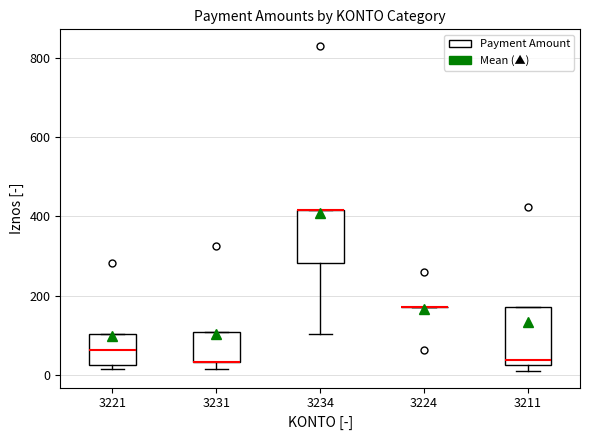

Reading left to right, read every box against the y-axis: the position of its median line, the range the box covers, and the ends of its whiskers. The values are not printed on the chart, so give them approximately, as read against the axis.

3221: median 60, box 20 to 100, whiskers 20 (just below the box's lower edge) to 100
3231: median 40 (drawn on the box's lower edge), box 40 to 100, whiskers 20 to 100
3234: median 420 (drawn on the box's upper edge), box 280 to 420, whiskers 100 to 420
3224: box collapsed to a line at 180, whiskers 180 to 180
3211: median 40, box 20 to 180, whiskers 0 to 180